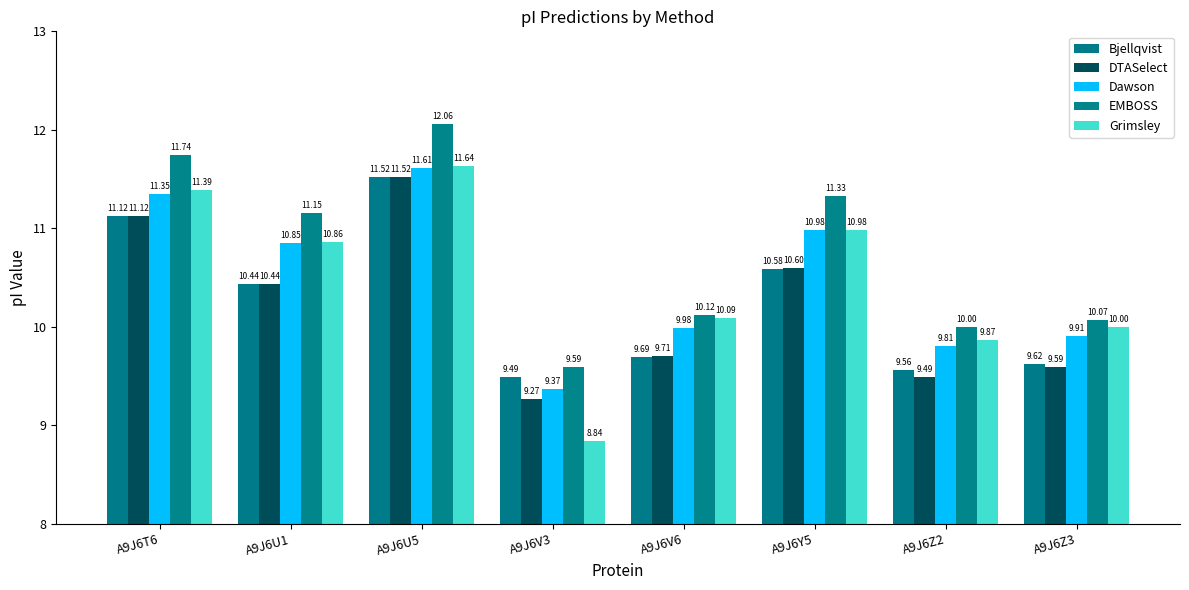

Are the bars grouped side by side (vs. stacked)?

Yes